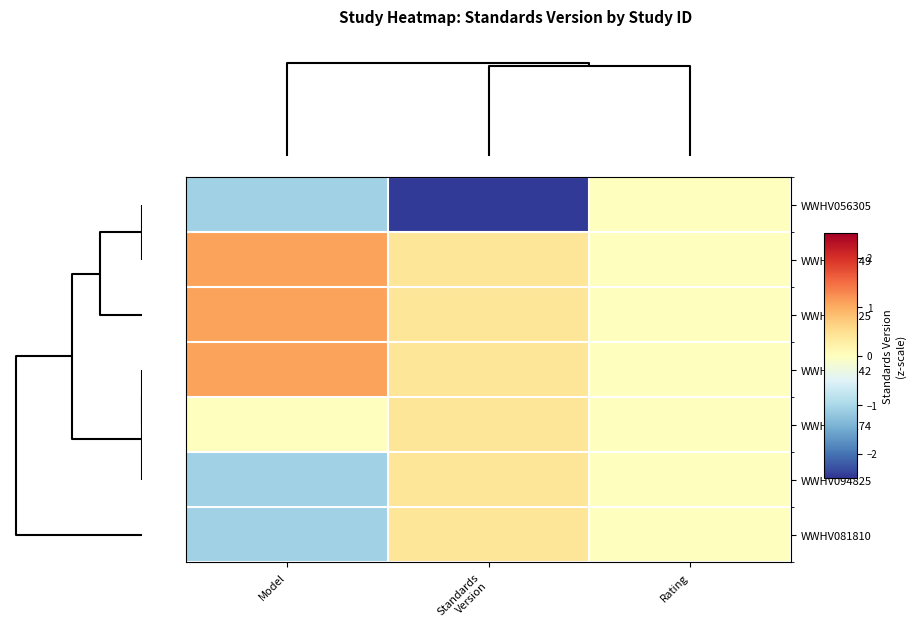

How many distinct data groups are displayed?

7